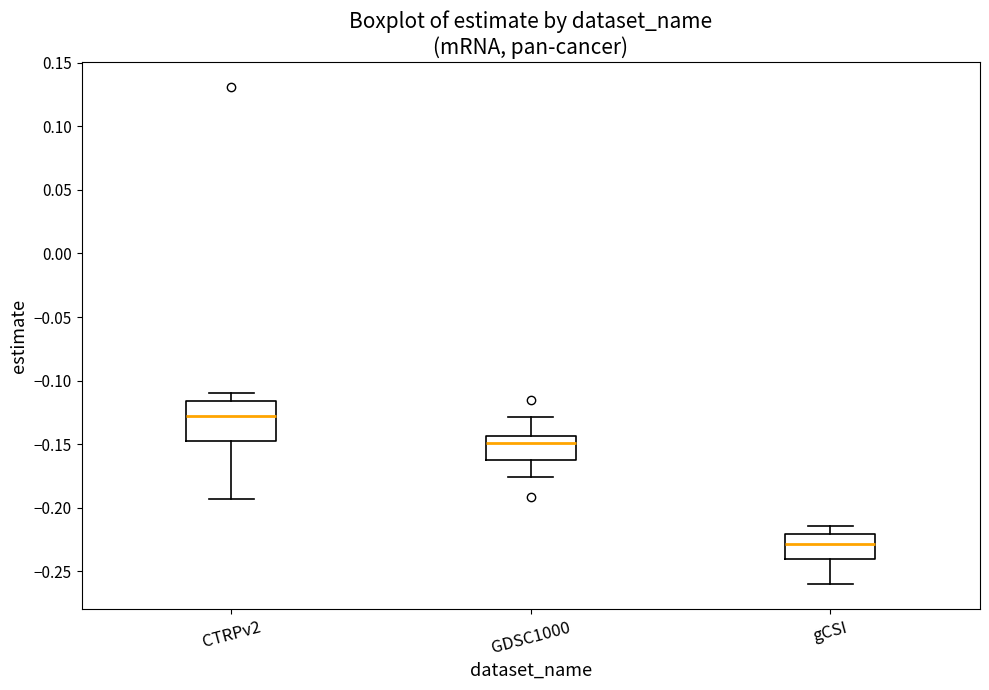

Where is the upper edge of the box for GDSC1000 on the y-axis? The values are not printed on the chart, so give them approximately, as read against the axis.

-0.145